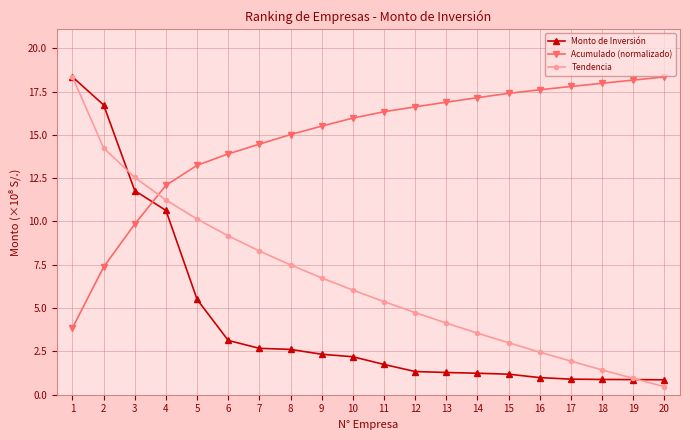

What are all the series names shown in the legend?

Monto de Inversión, Acumulado (normalizado), Tendencia